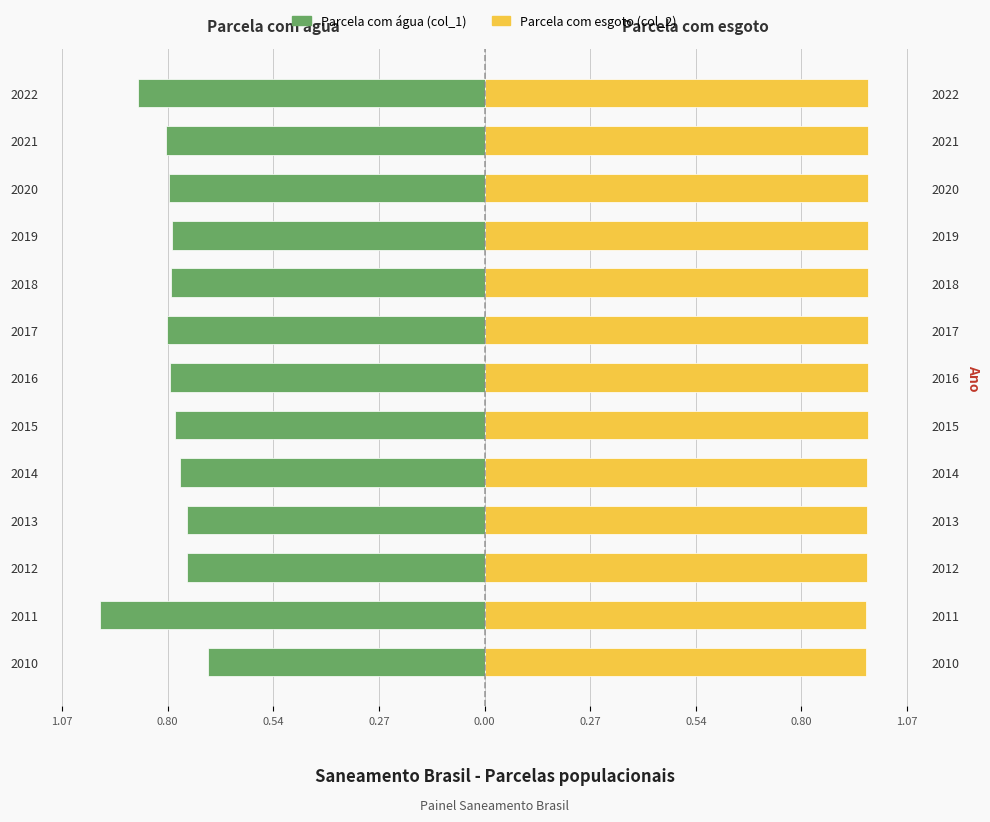

What is the sum of all Parcela com esgoto (col_2) values?

12.6